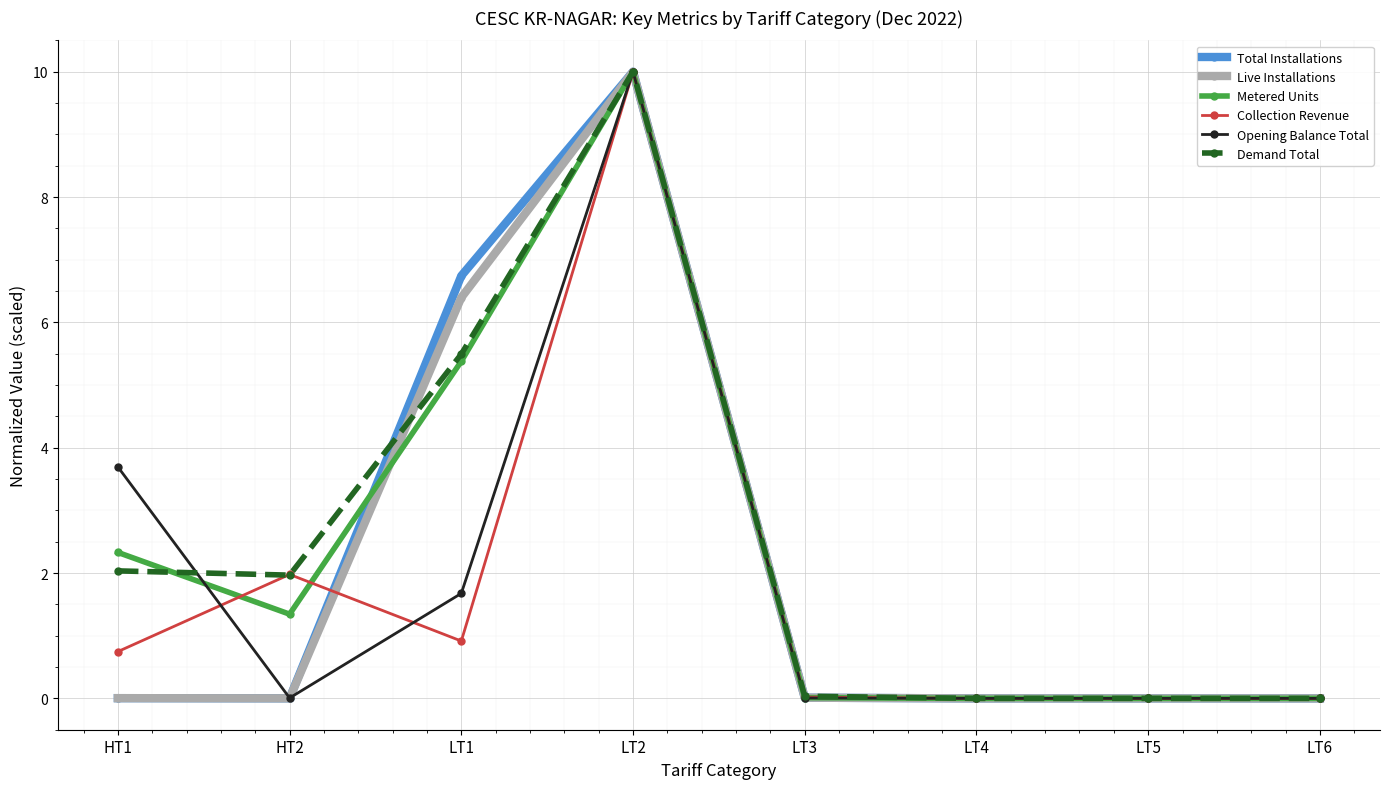

What are all the series names shown in the legend?

Total Installations, Live Installations, Metered Units, Collection Revenue, Opening Balance Total, Demand Total